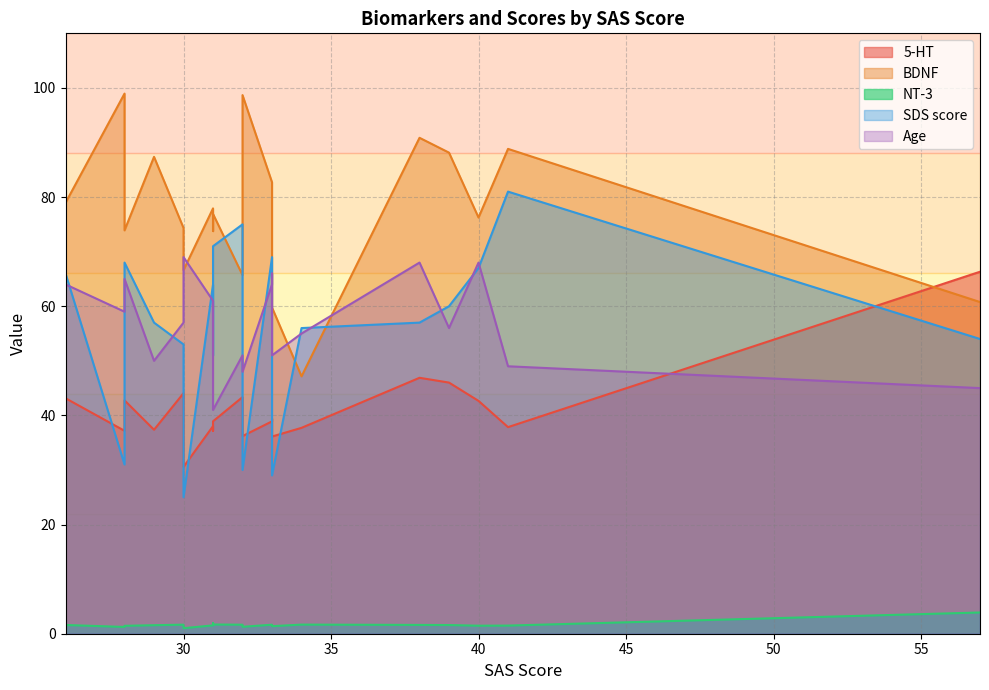

Does the chart have visible grid lines?

Yes